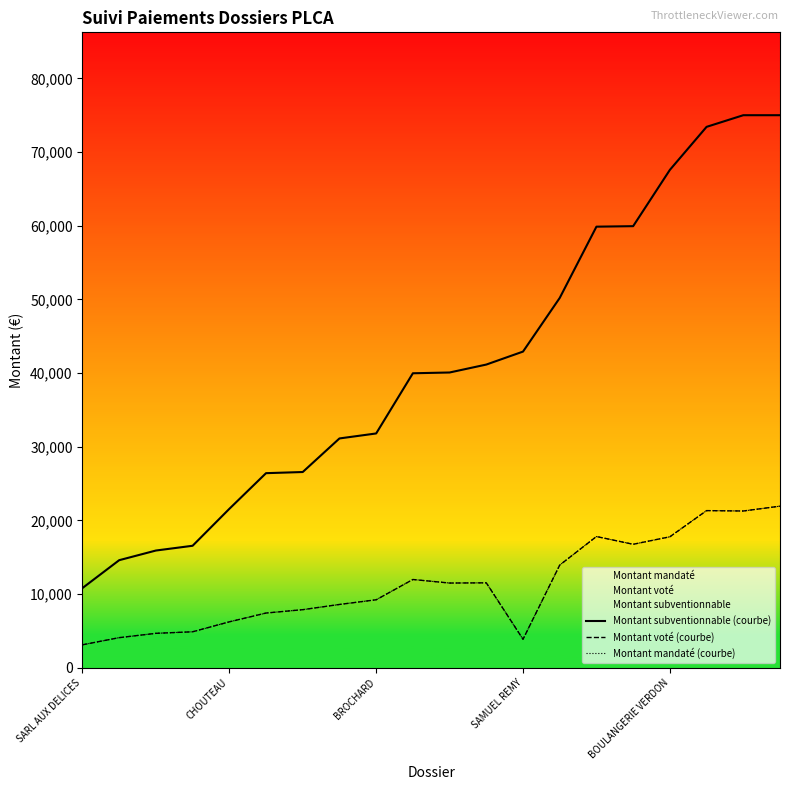

Which series has the widest spread of values?

Montant subventionnable (courbe)